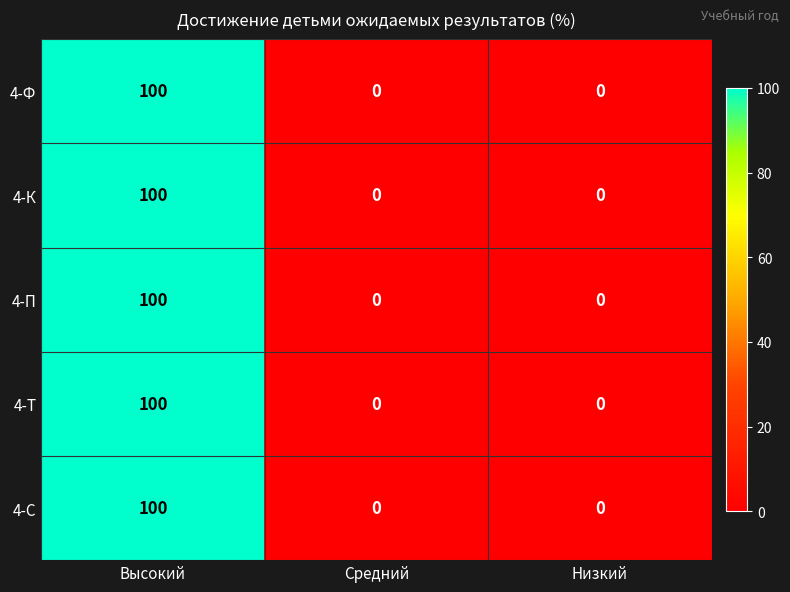

Reading left to right, transcribe all the data shown in this chart.

4-Ф: 100	0	0
4-К: 100	0	0
4-П: 100	0	0
4-Т: 100	0	0
4-С: 100	0	0